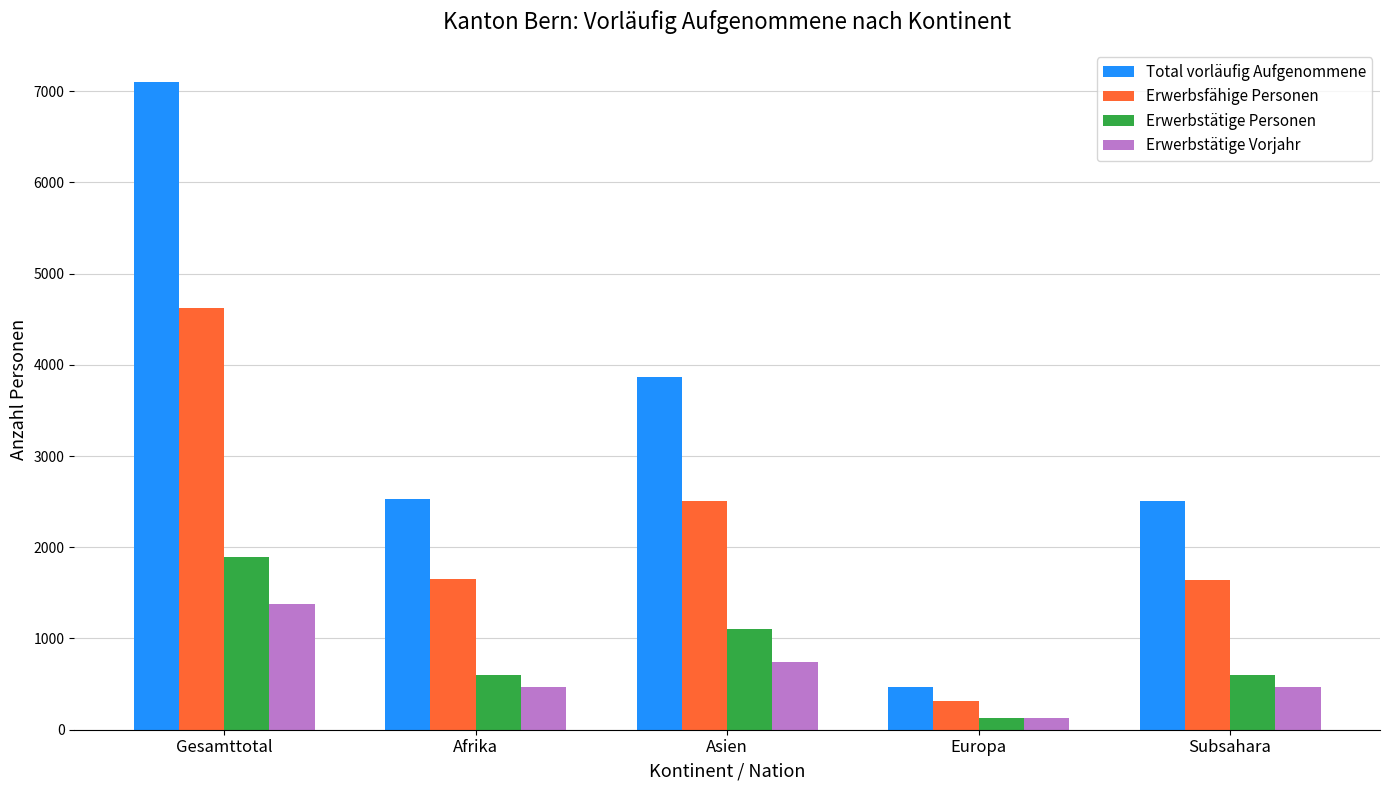

What is the value of the Total vorläufig Aufgenommene bar at the 2nd from the left?

2526